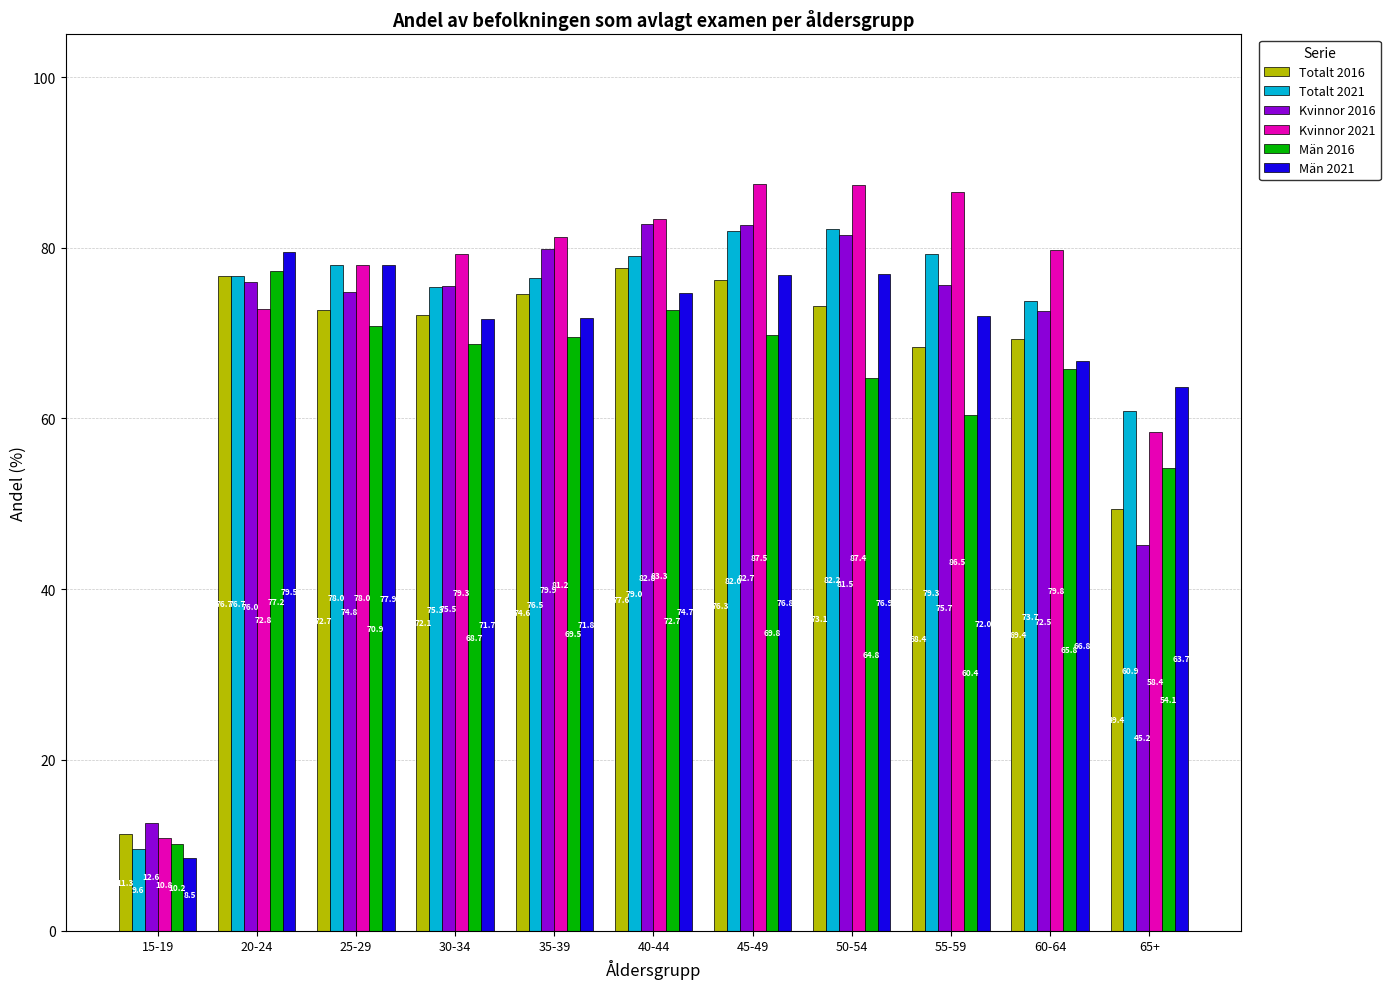

How many groups of bars are there?

11